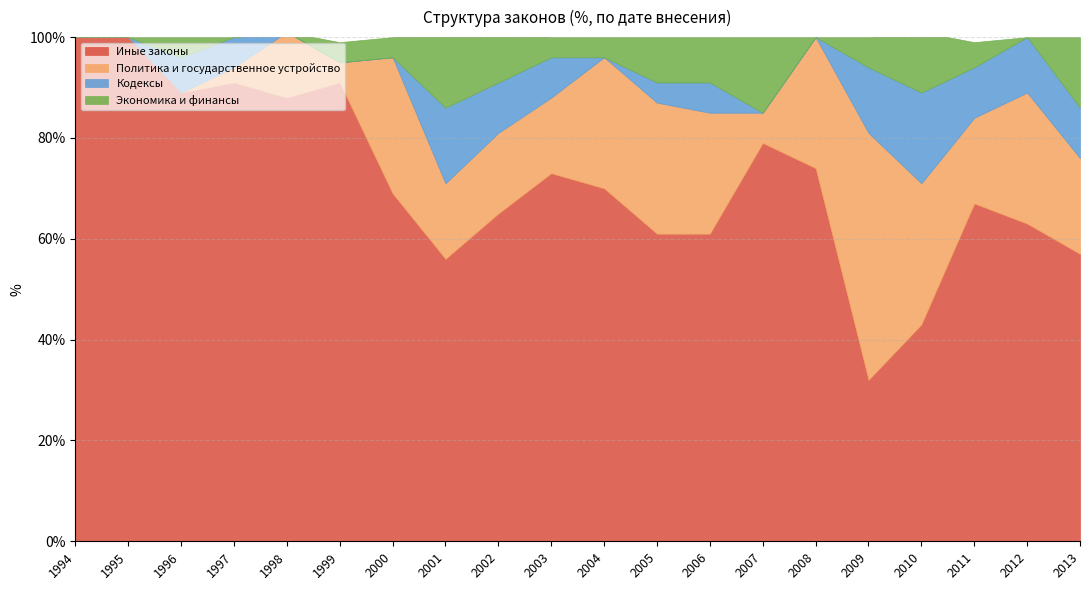

At how many categories does at least one series exceed 43?

19